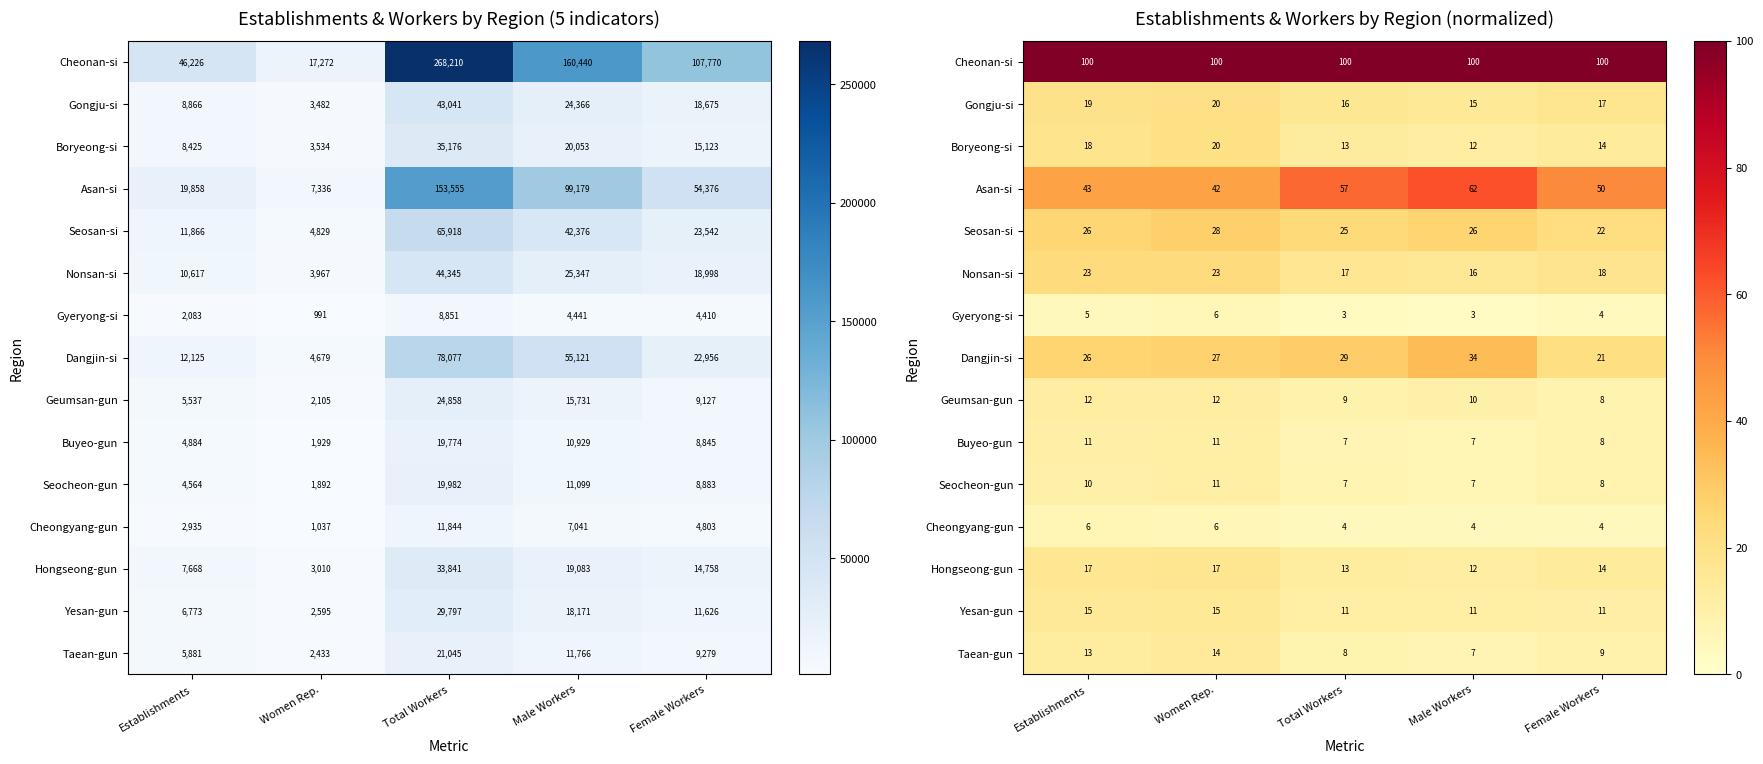

Which has a higher value, Male Workers or Female Workers?

Male Workers